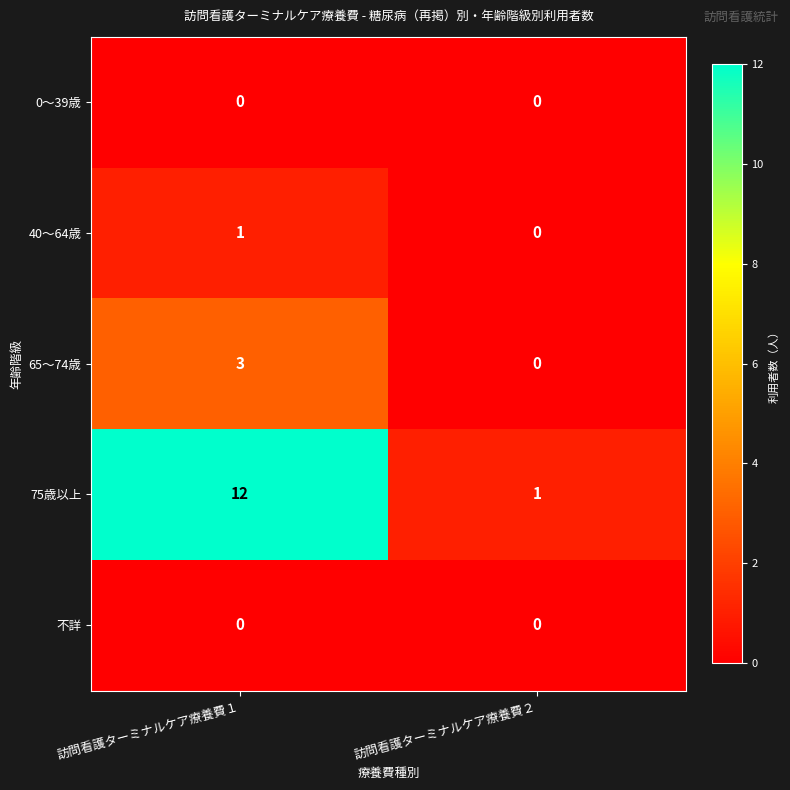

At which category is the sum across all series the highest?

訪問看護ターミナルケア療養費１